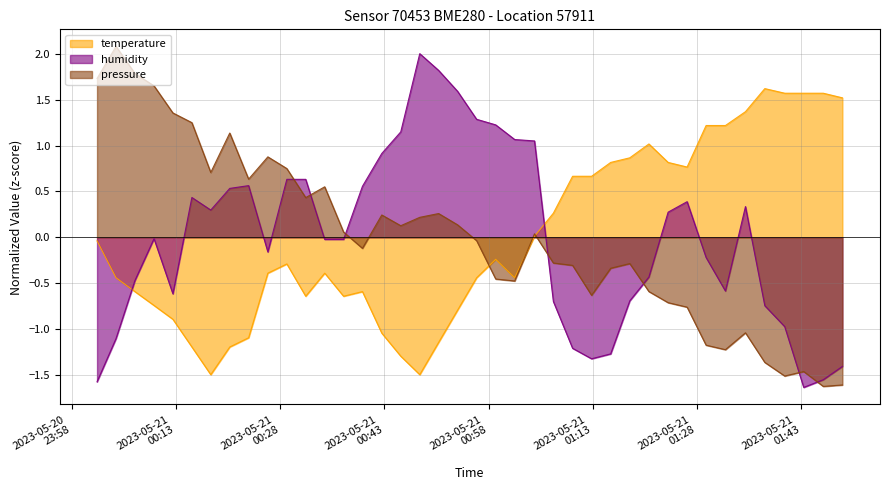

What is the highest value of the pressure series?

2.1